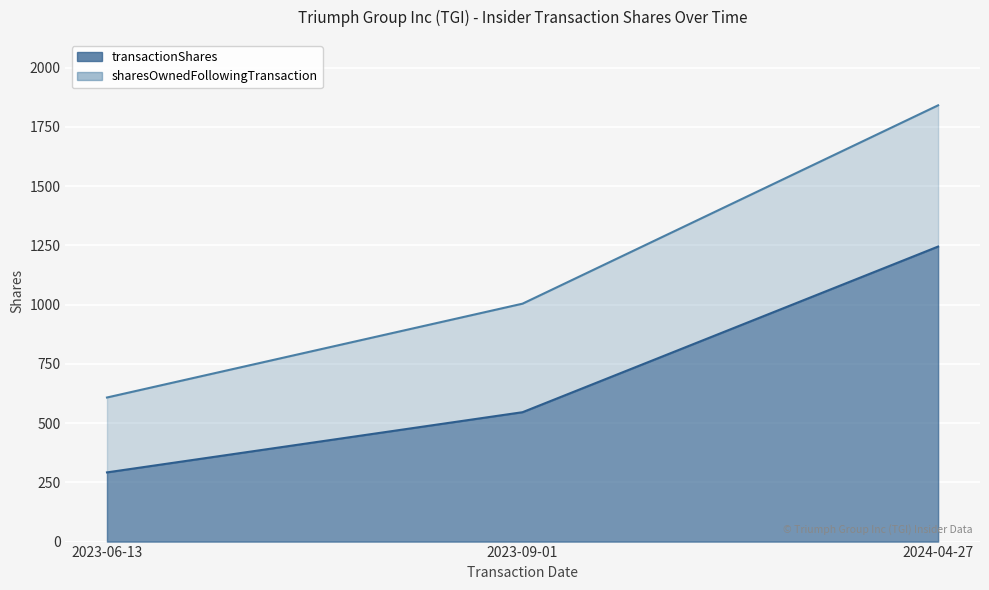

What position from the right is 2023-06-13?

3